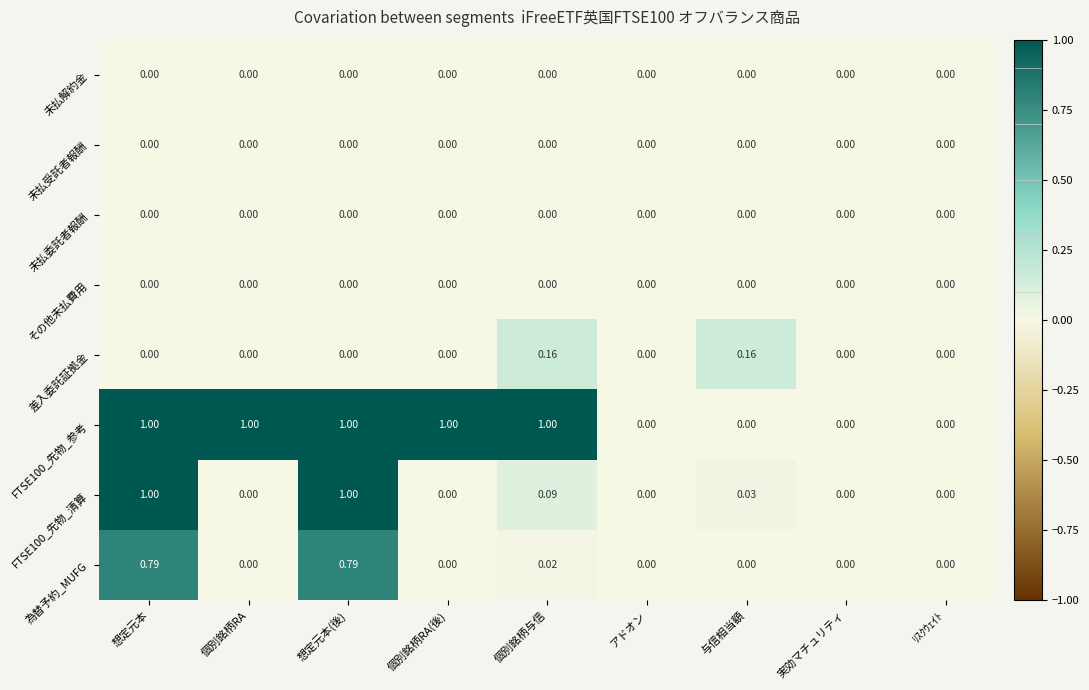

Is the value of FTSE100_先物_参考 at 想定元本 greater than the value of 未払受託者報酬 at 個別銘柄RA?

Yes